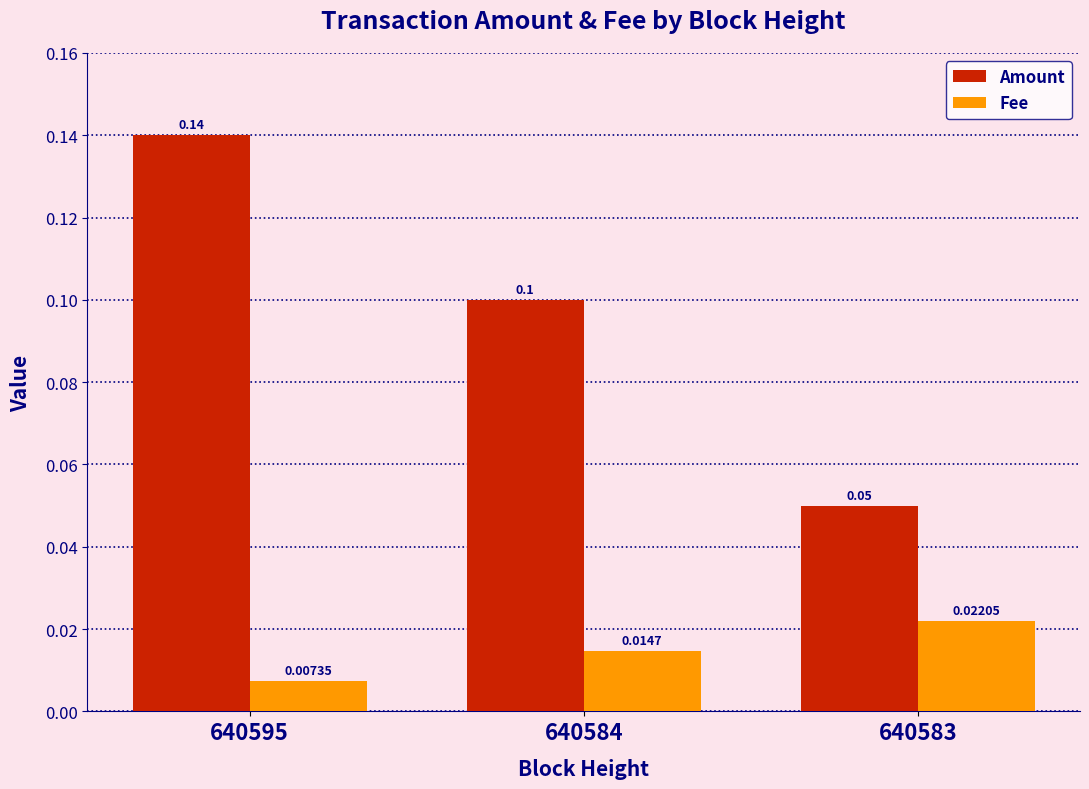

Which series changed the most between 640584 and 640583?

Amount